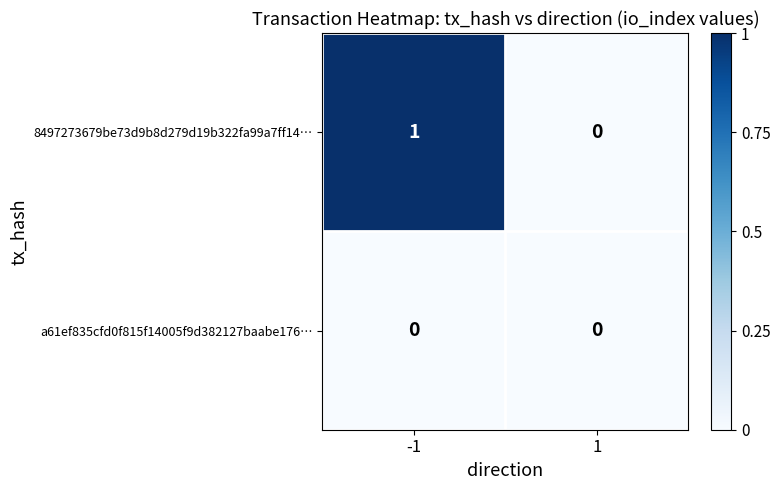

Which series has the widest spread of values?

8497273679be73d9b8d279d19b322fa99a7ff14…